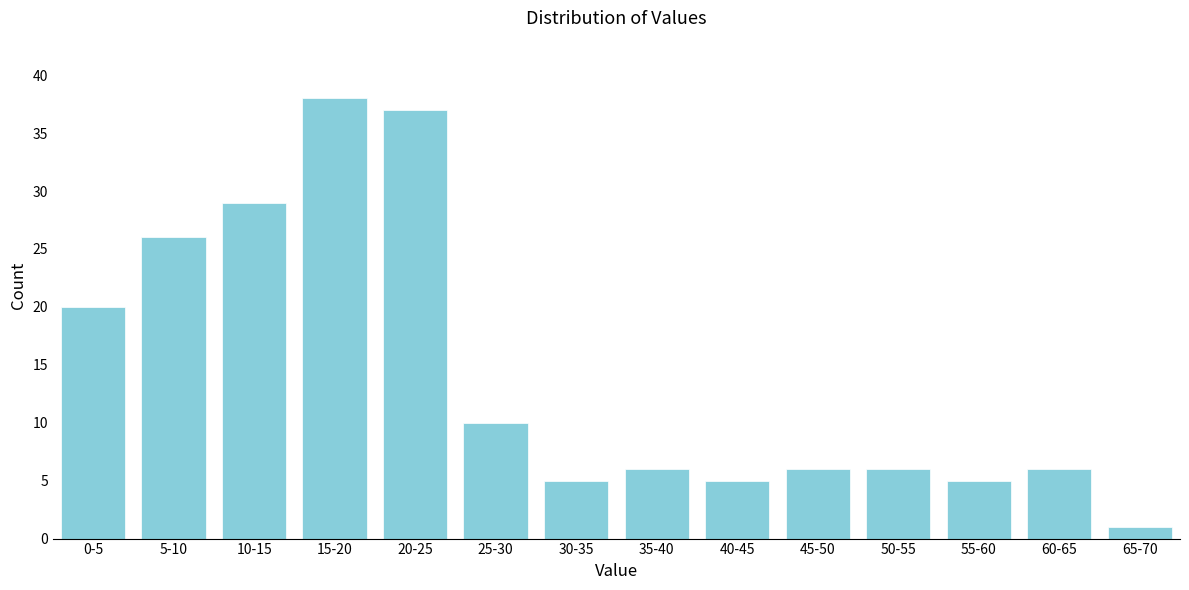

Reading left to right, extract all data points from this chart.

0-5=20	5-10=26	10-15=29	15-20=38	20-25=37	25-30=10	30-35=5	35-40=6	40-45=5	45-50=6	50-55=6	55-60=5	60-65=6	65-70=1